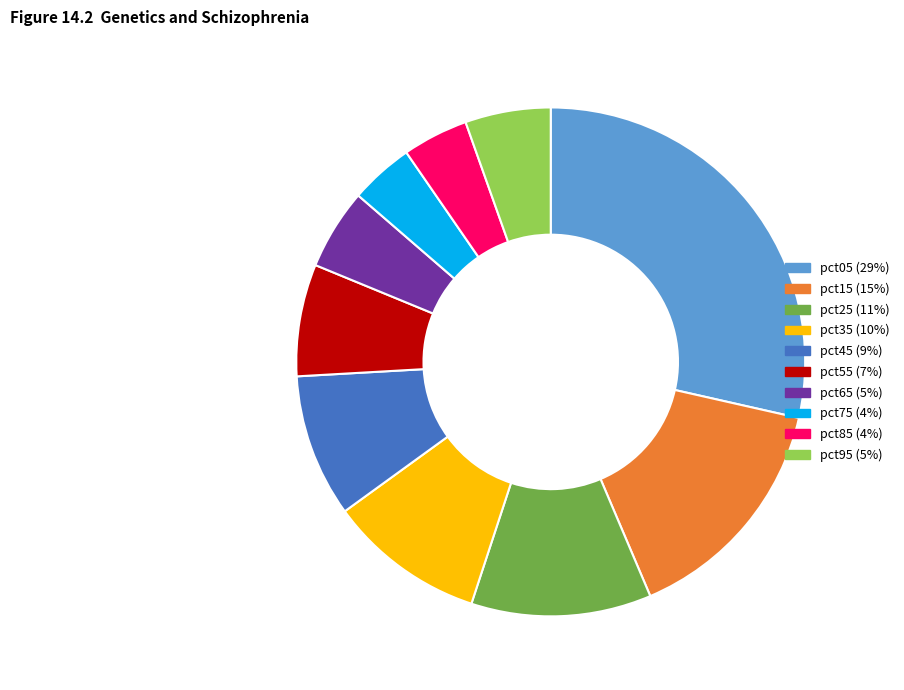

Count the number of slices in the pie.

10